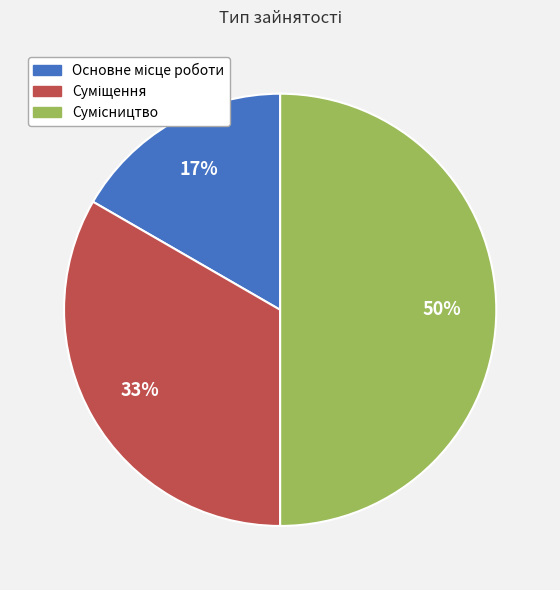

To the nearest percent, what is the average slice percentage?

33%